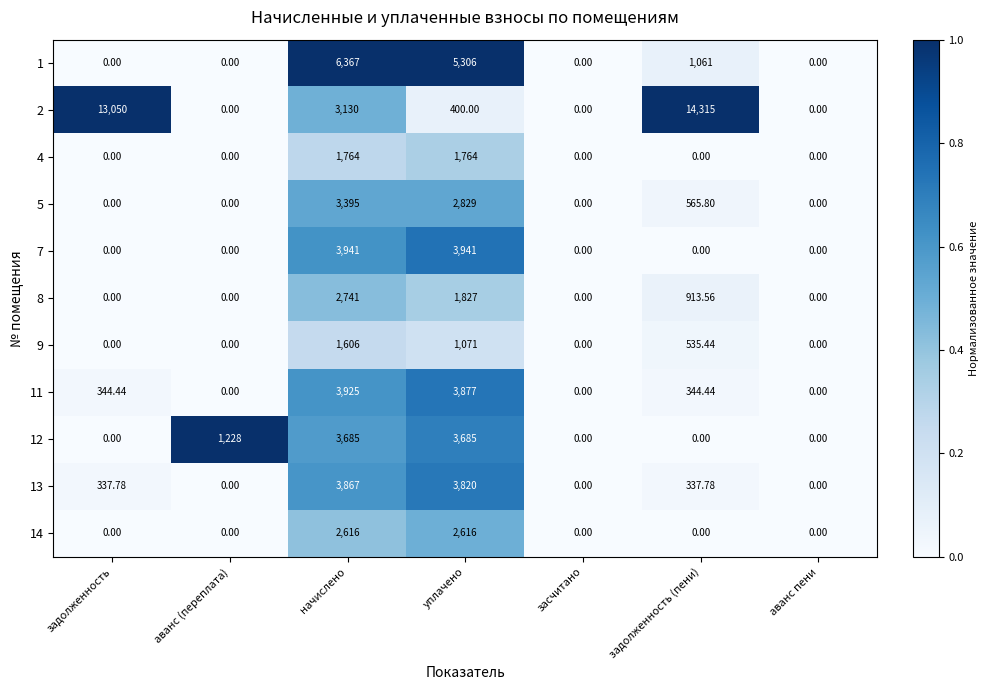

What is the total value across all series at задолженность?

13732.2